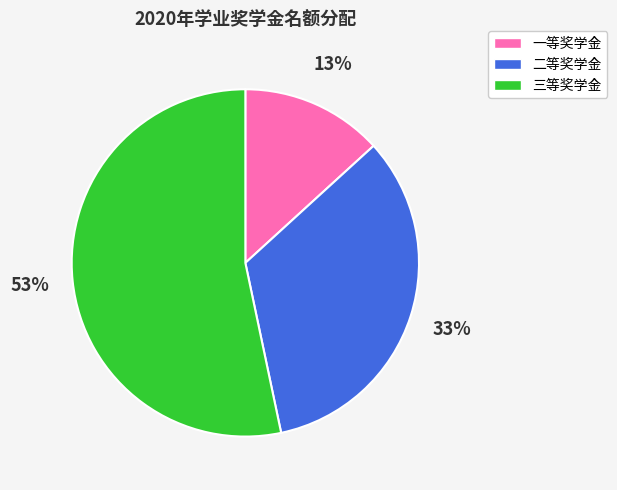

To the nearest percent, what portion does 一等奖学金 represent?

13%